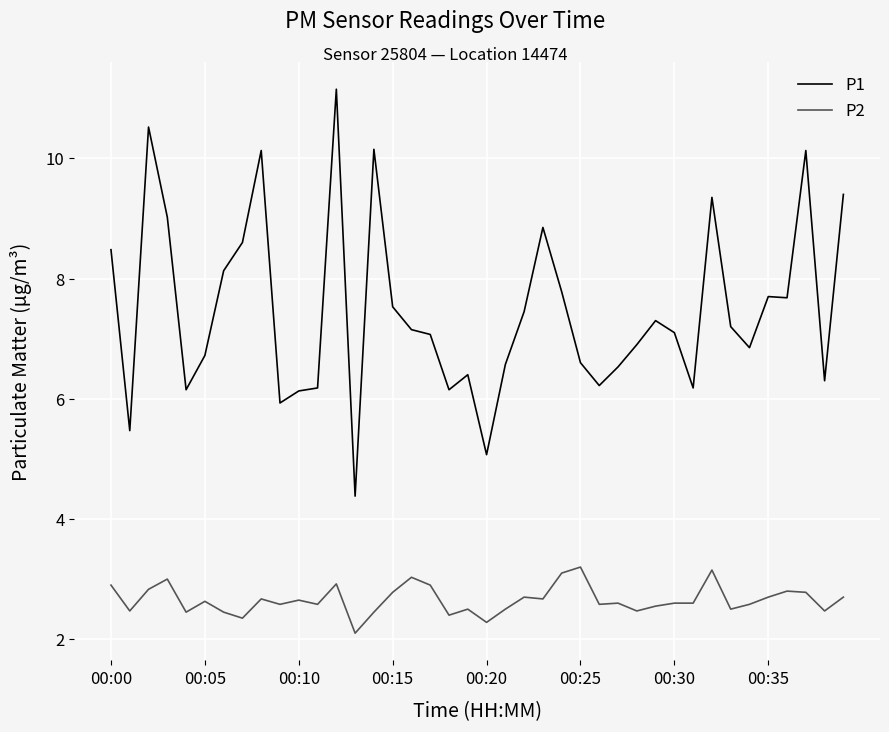

True or false: P2 and P1 cross at least once.

False